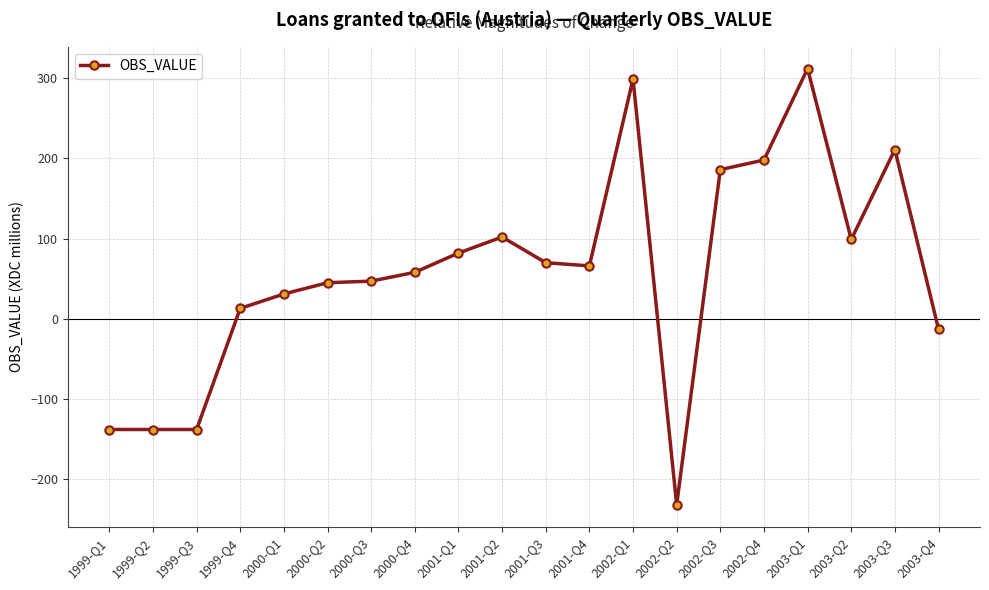

What is the label of the 20th point from the right?

1999-Q1